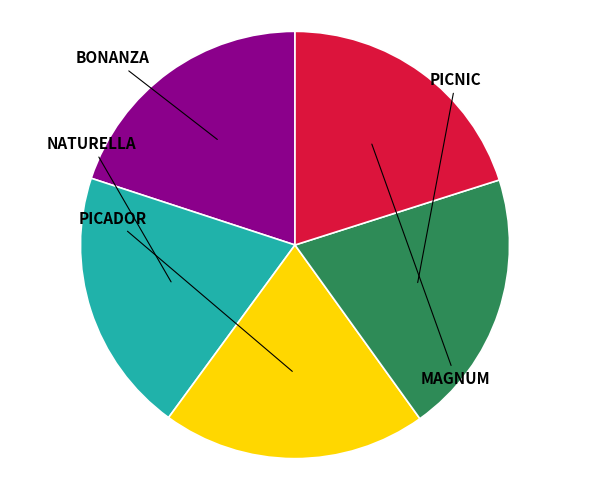

To the nearest percent, what is the average slice percentage?

20%